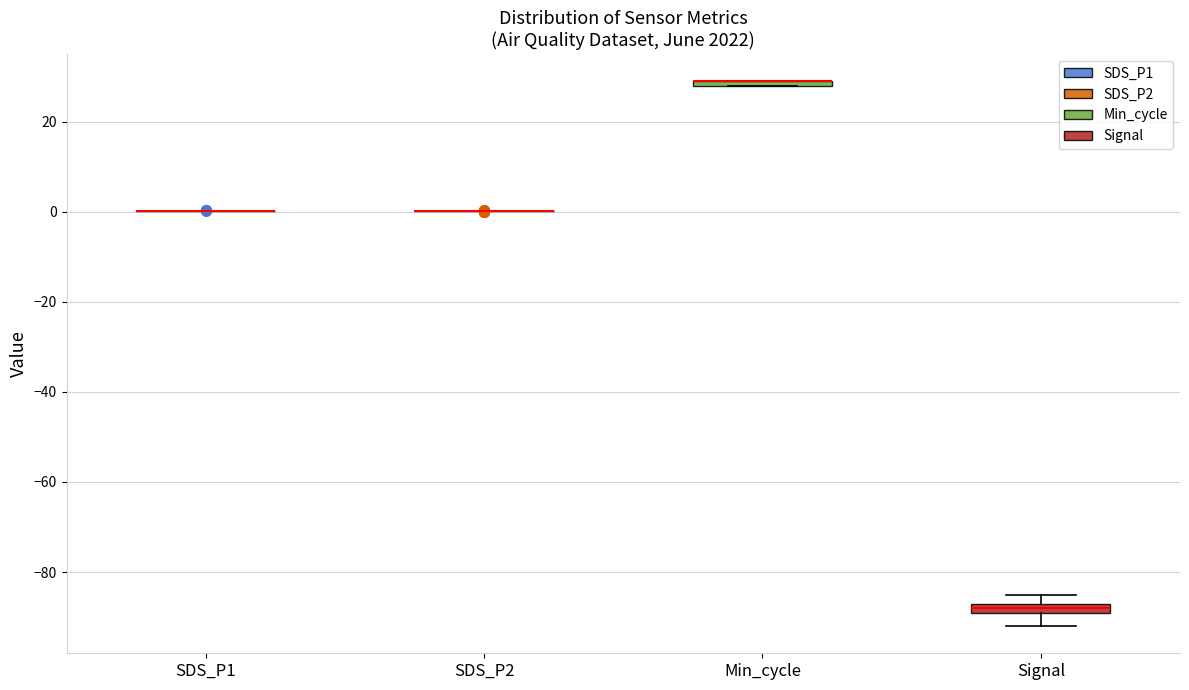

Where is the lower edge of the box for Min_cycle on the y-axis? The values are not printed on the chart, so give them approximately, as read against the axis.

28